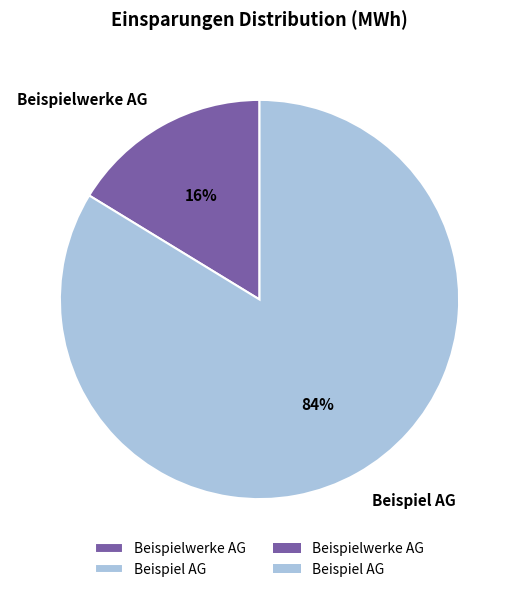

To the nearest percent, what is the average slice percentage?

50%